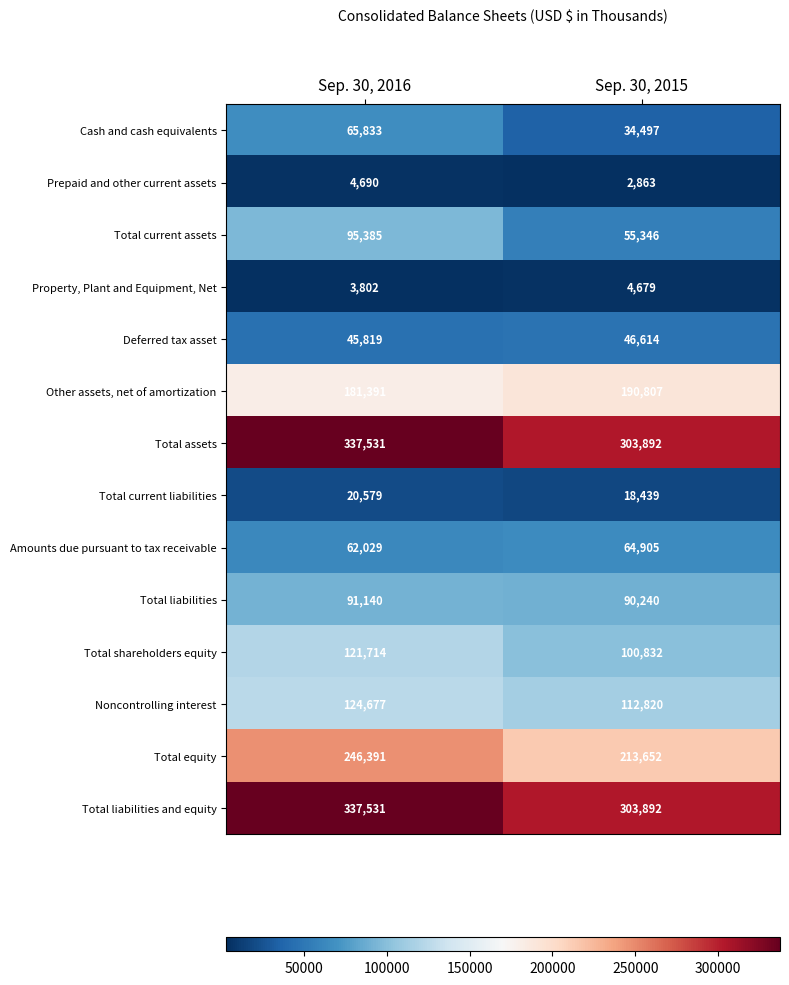

What is the total value across all series at Sep. 30, 2016?

1738512